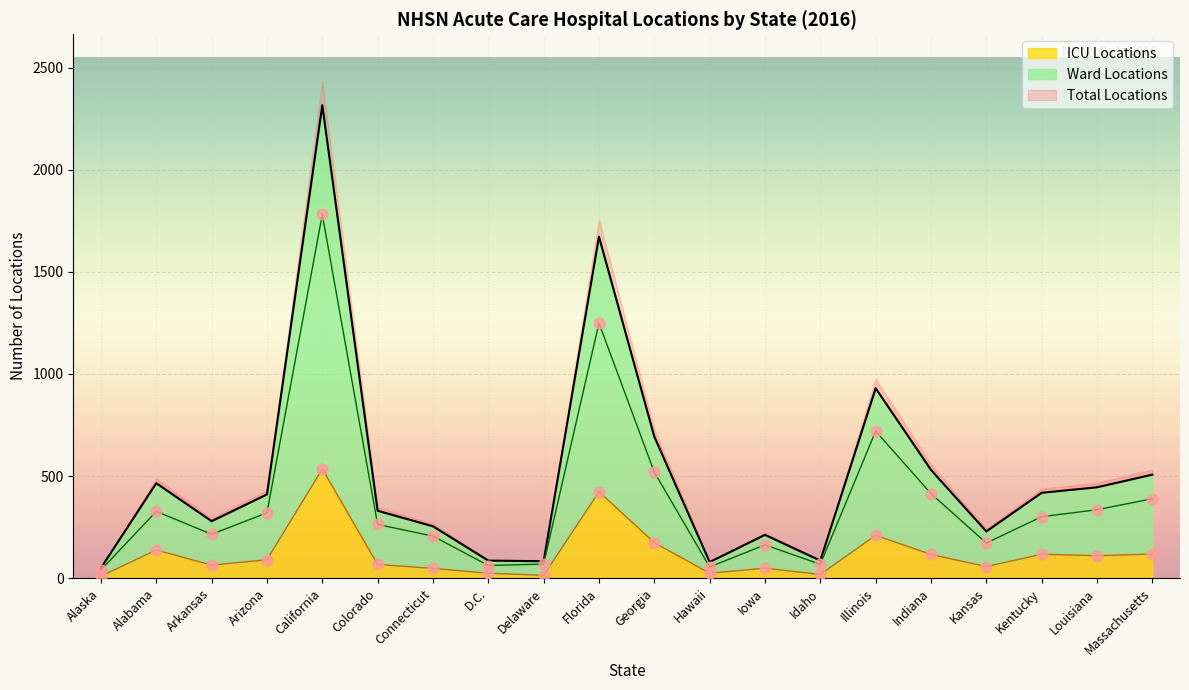

Which series has the widest spread of Y values?

Total Locations